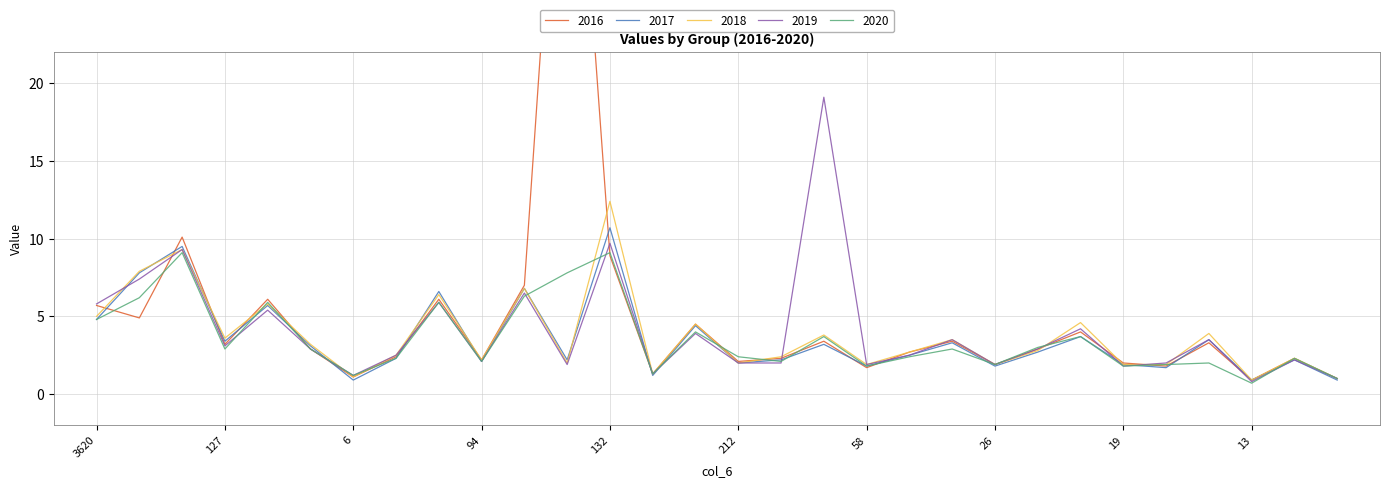

Which category has the highest value in the 2019 series?

248